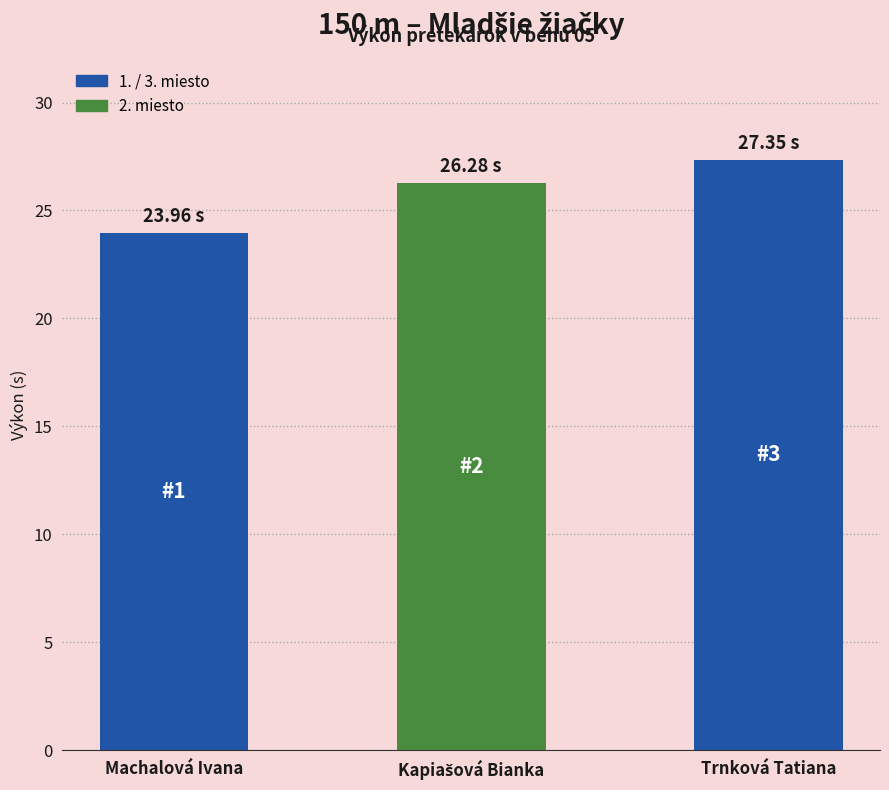

Count the number of categories in the chart.

3